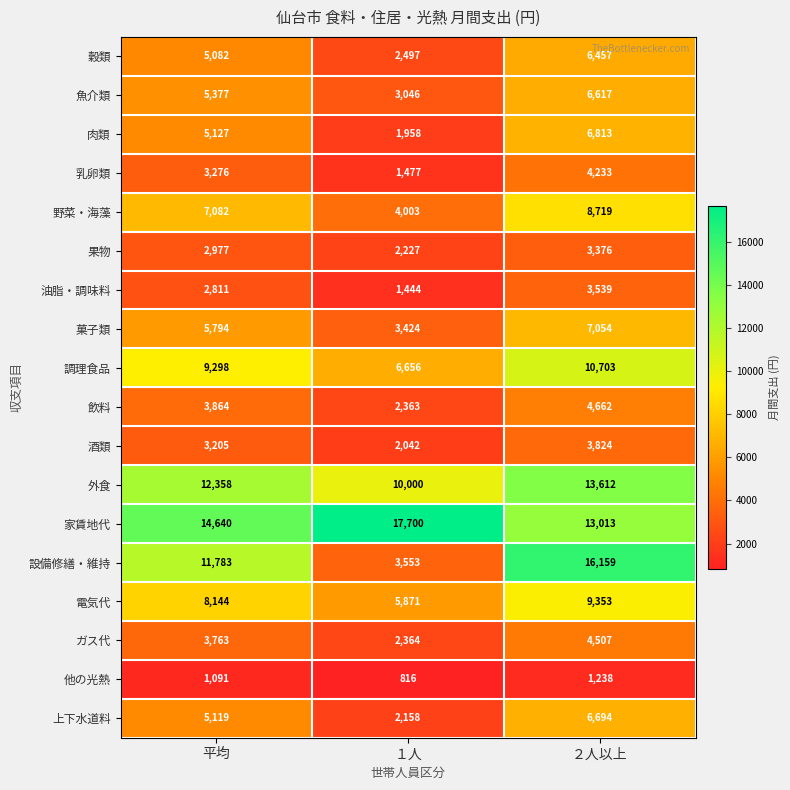

At which label is 乳卵類 closest to 2855?

平均